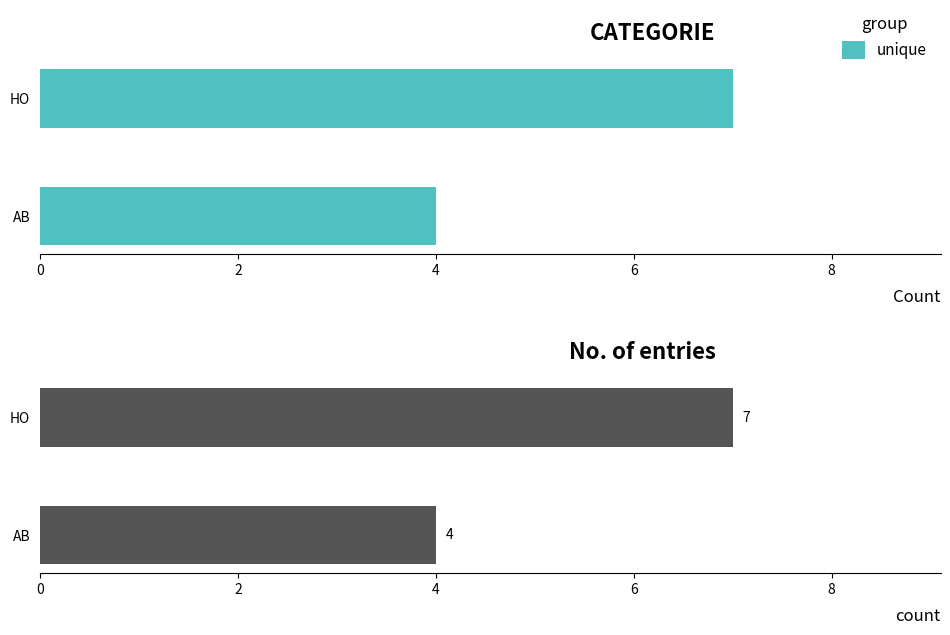

The unique series shows 7 at HO. True or false?

True